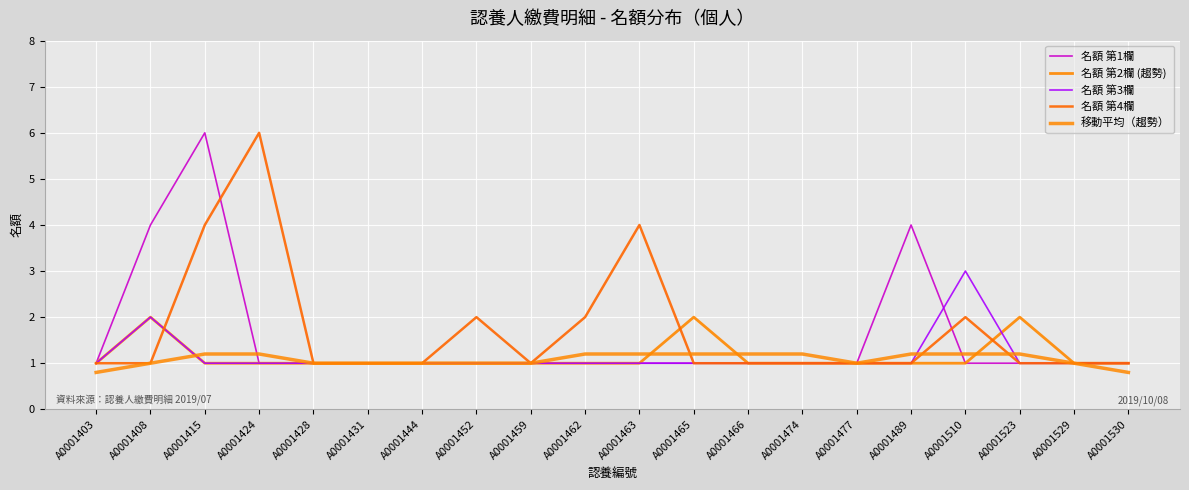

At which label does 名額 第3欄 reach its minimum?

A0001403